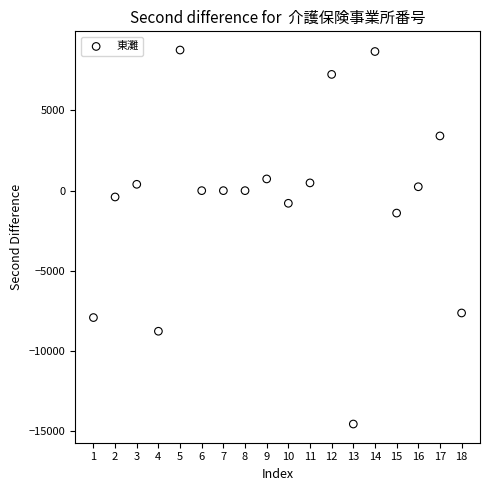

What Y value in the scatter plot is closest to -2892?

-1399